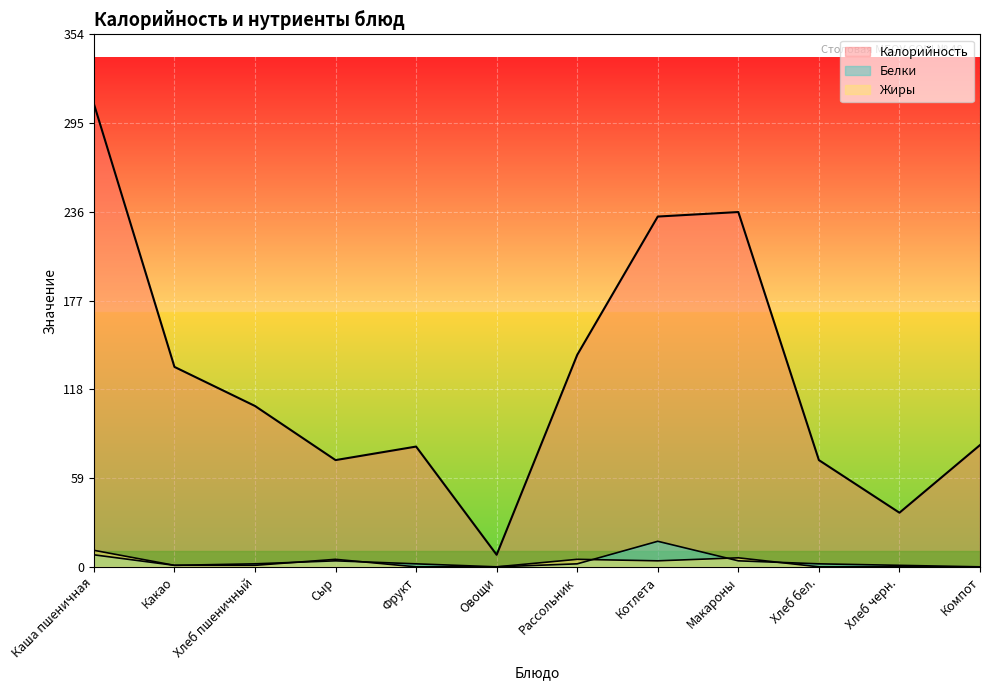

At how many categories does at least one series exceed 289?

1